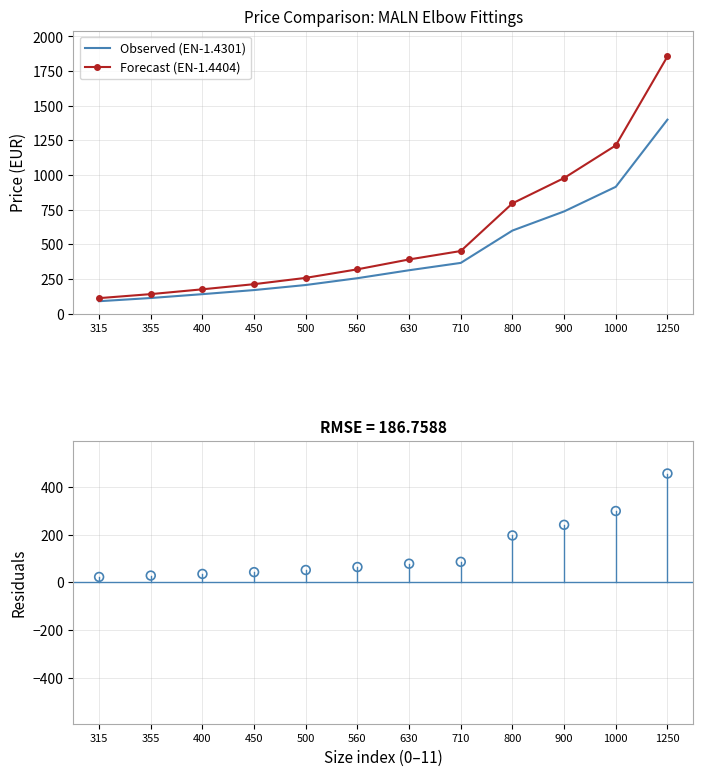

At which category is the sum across all series the highest?

1250